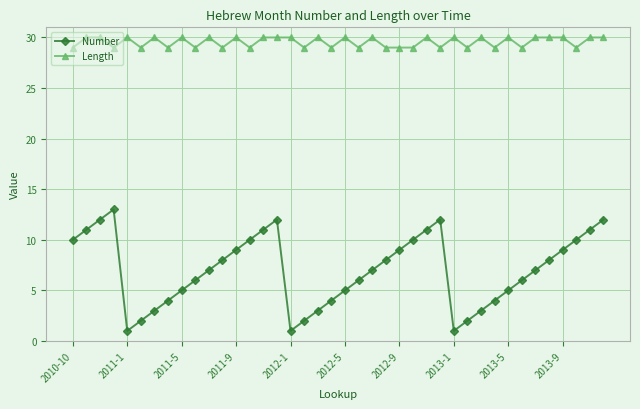

List the series in order of their peak value, lowest first.

Number, Length